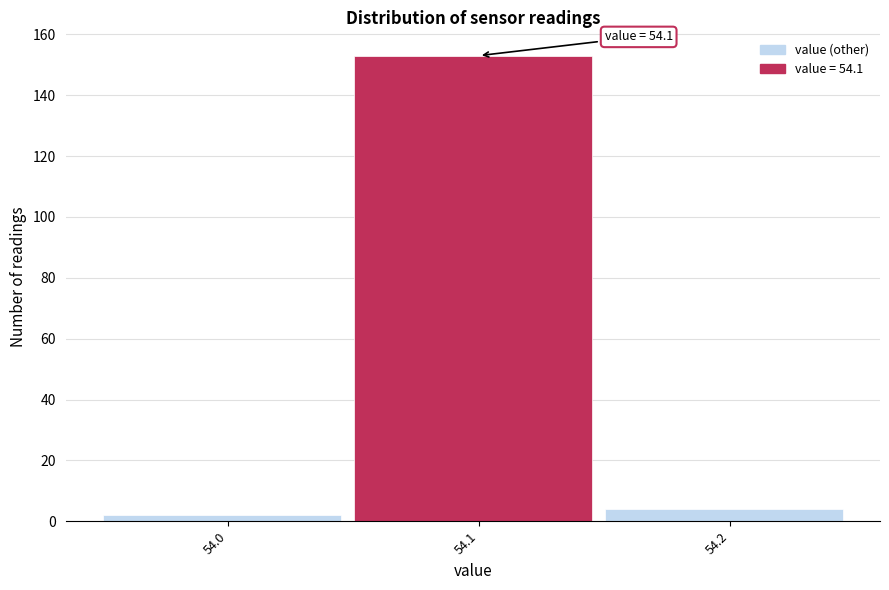

Which range on the x-axis has the tallest bar?

54.05 to 54.15